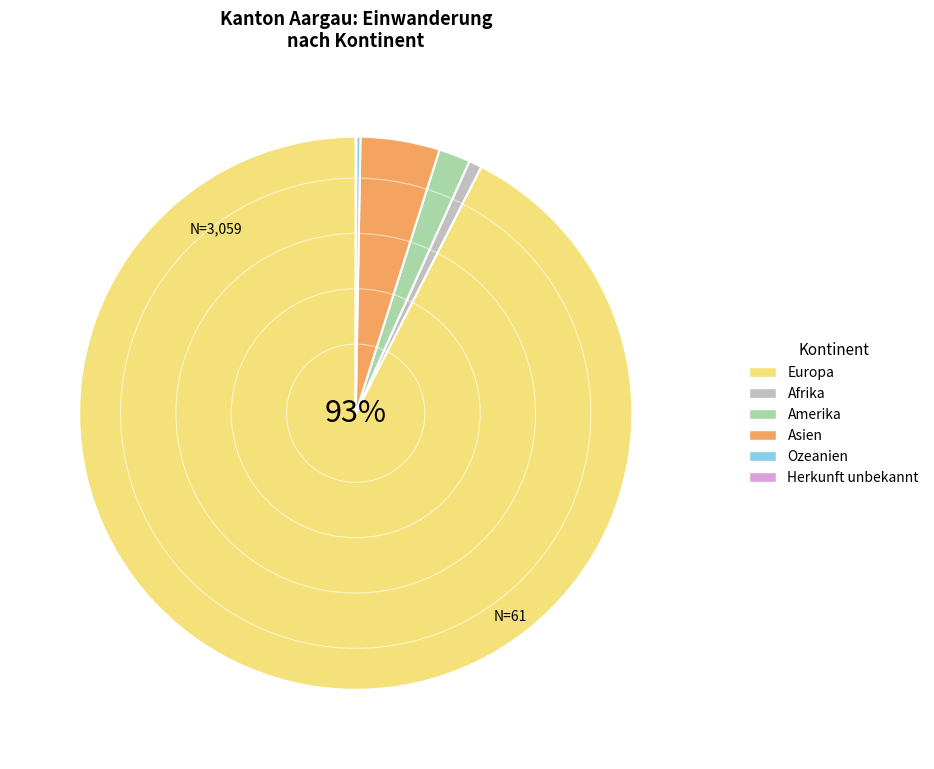

Is it true that Asien is 13% of the pie?

False